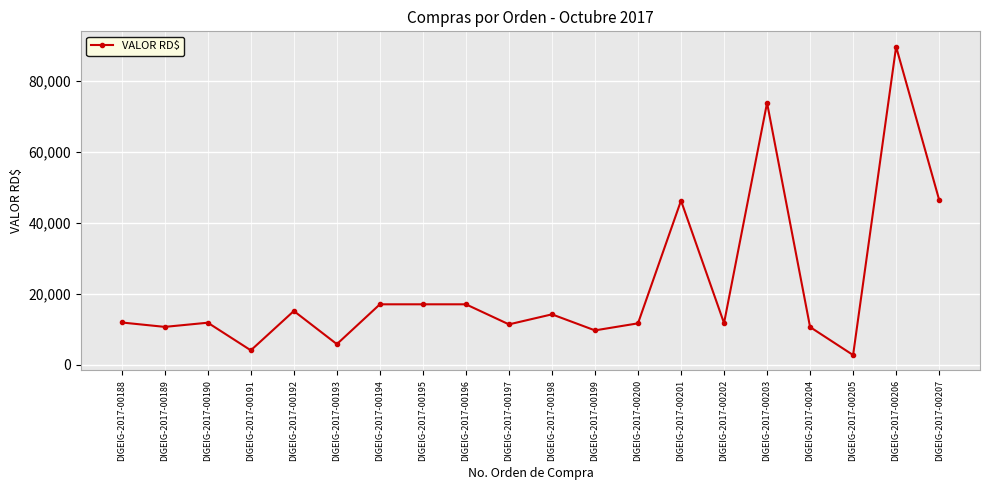

Read the value at DIGEIG-2017-00207.

46500.0